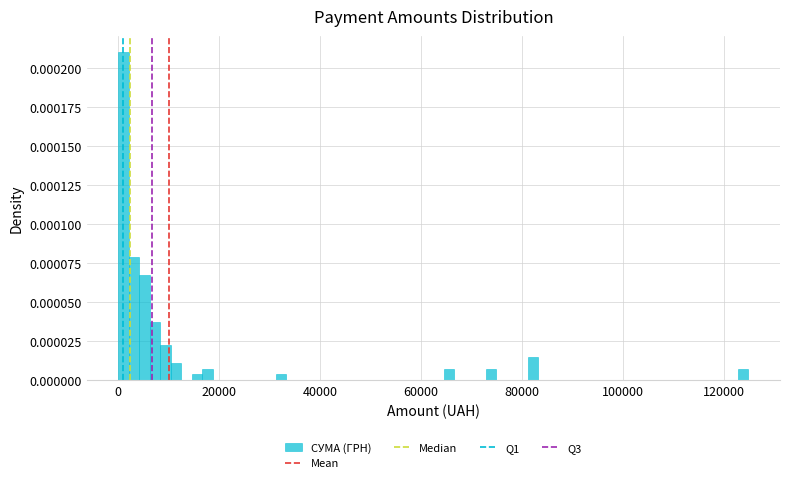

Around what value on the x-axis is the tallest bar? Give the approximate position of its centre, as read against the axis.

2000